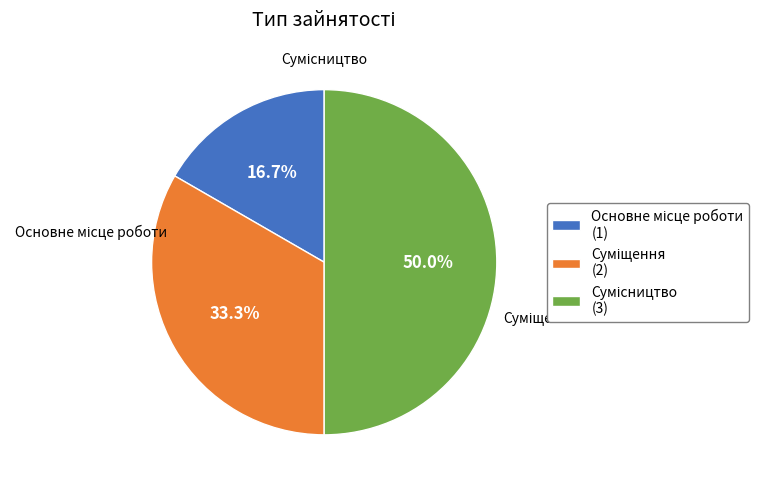

To the nearest percent, what percentage of the pie is Суміщення?

33%